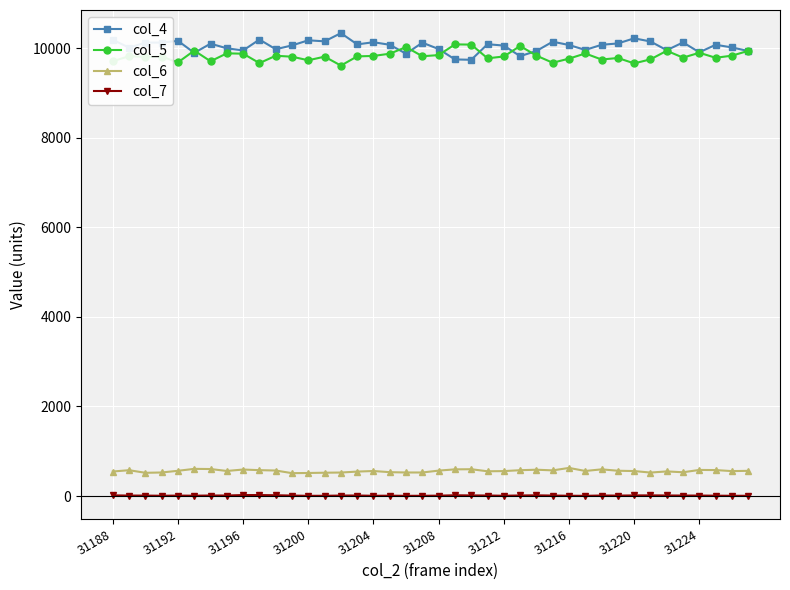

What is the smallest value displayed?

5